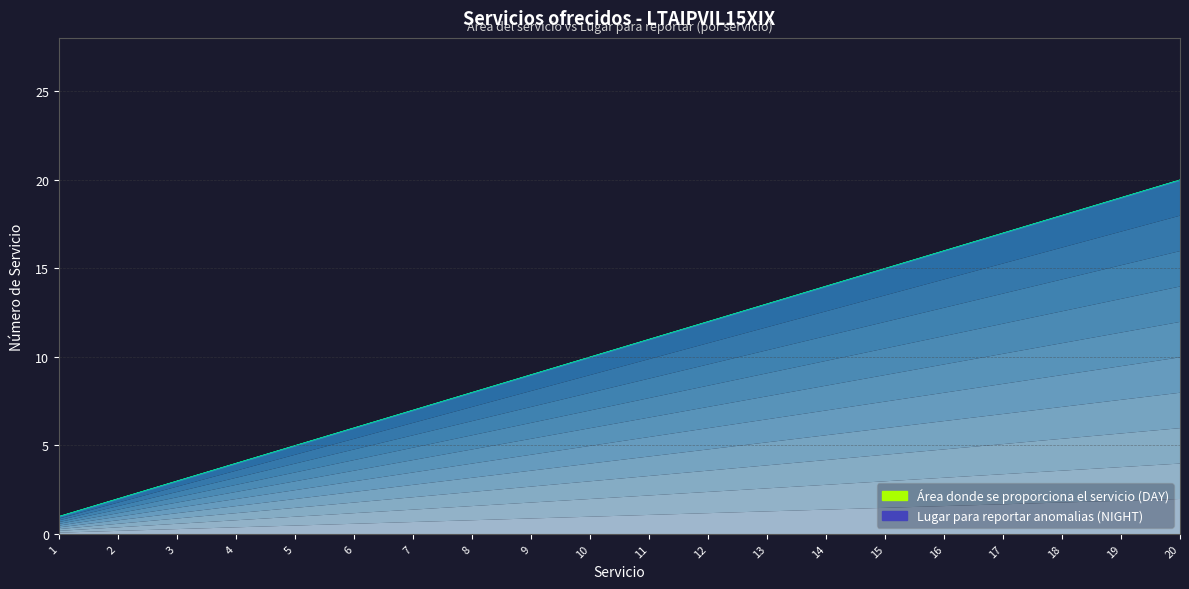

What is the difference between the Área donde se proporciona el servicio values at 17 and 15?

2